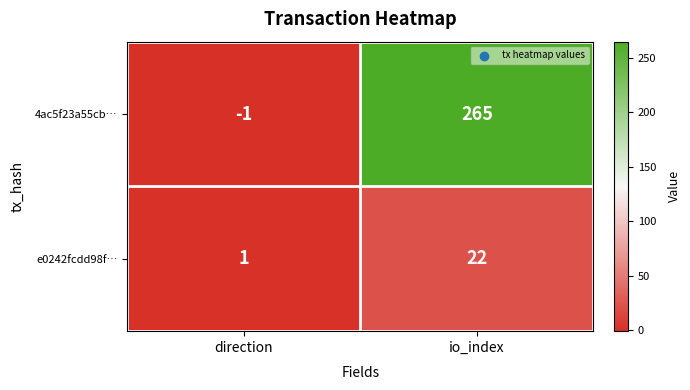

The 4ac5f23a55cb… series shows -2 at direction. True or false?

False